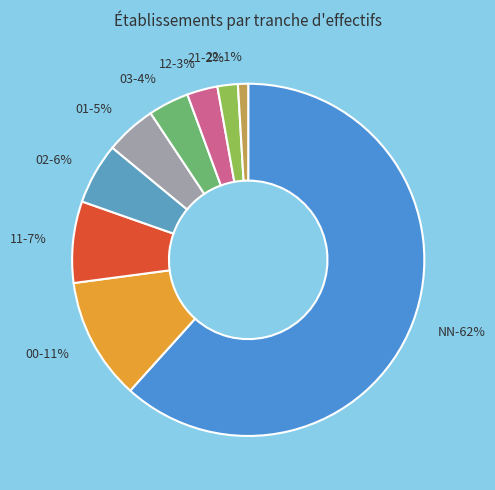

Which slice represents more than half of the pie?

NN